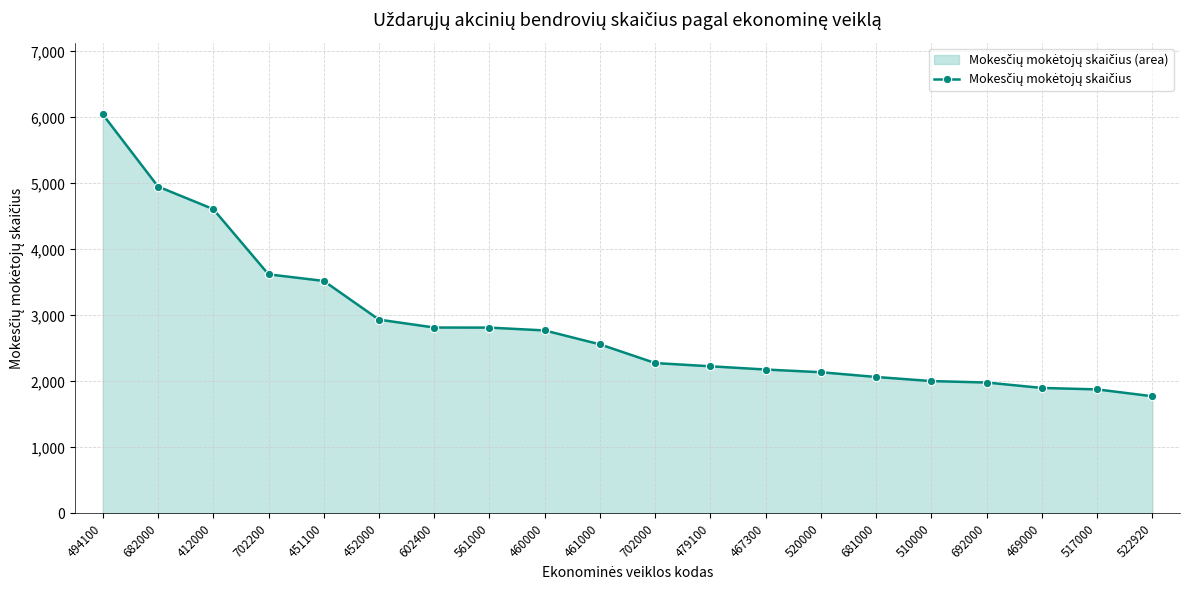

List the labels in order of value, largest first.

494100, 682000, 412000, 702200, 451100, 452000, 602400, 561000, 460000, 461000, 702000, 479100, 467300, 520000, 681000, 510000, 692000, 469000, 517000, 522920